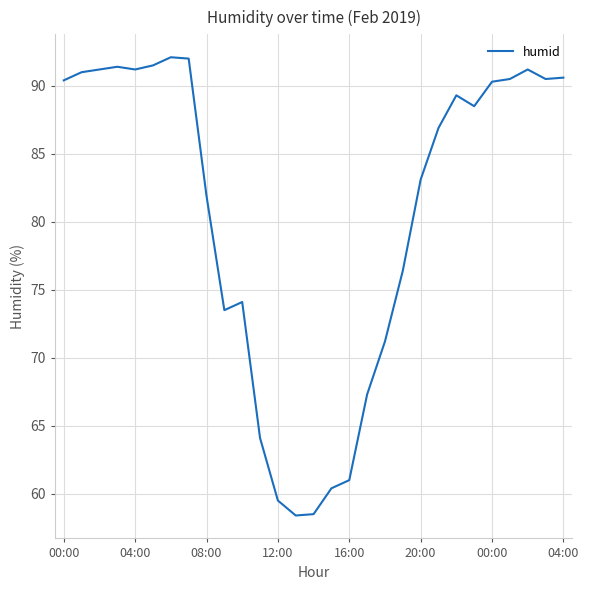

What is the smallest value displayed?

58.4